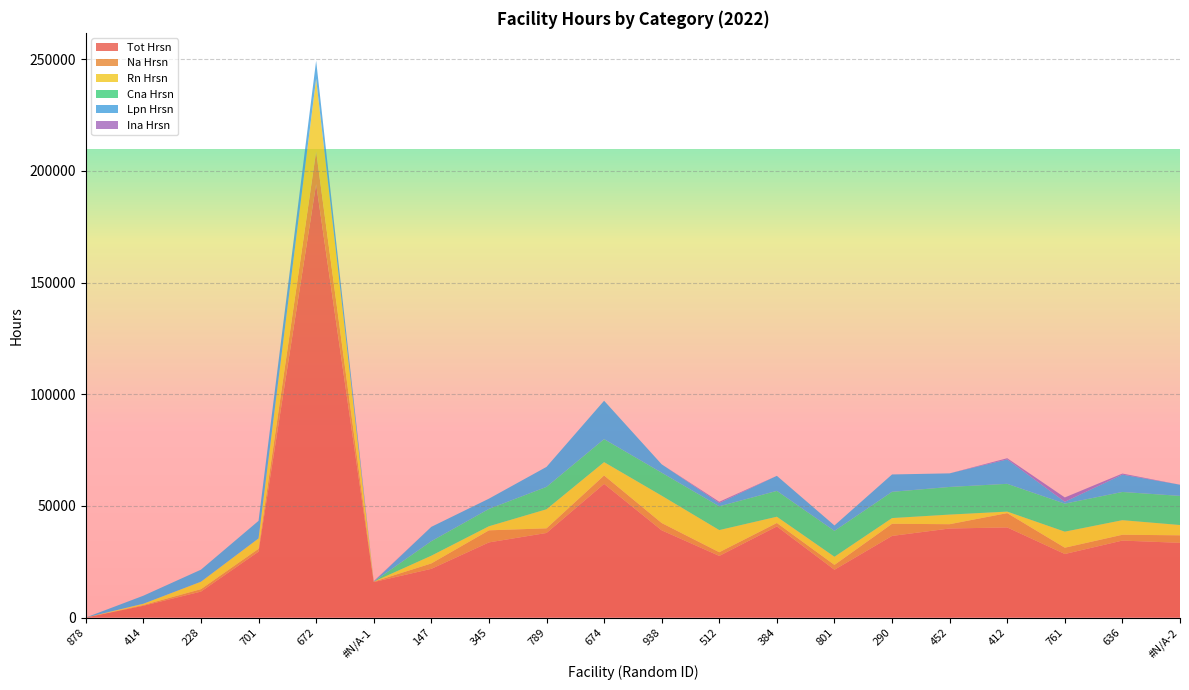

Reading left to right, list all the values displayed in this chart.

Tot Hrsn: 878=0	414=5264	228=11617	701=29502	672=194053	#N/A-1=15882	147=21799	345=33631	789=37862	674=59837	938=39043	512=27586	384=40791	801=21394	290=36539	452=39866	412=40341	761=28446	636=34453	#N/A-2=33445
Na Hrsn: 878=0	414=334	228=1089	701=1280	672=14610	#N/A-1=200	147=2418	345=5416	789=2080	674=3776	938=3277	512=1663	384=1542	801=2173	290=5440	452=1929	412=6420	761=2820	636=2612	#N/A-2=3381
Rn Hrsn: 878=0	414=577	228=3332	701=4651	672=32557	#N/A-1=0	147=3470	345=1826	789=8533	674=5977	938=12236	512=9915	384=2811	801=3649	290=2562	452=4304	412=671	761=7186	636=6529	#N/A-2=4602
Cna Hrsn: 878=0	414=0	228=0	701=0	672=0	#N/A-1=0	147=6501	345=7758	789=10039	674=10303	938=10308	512=10649	384=11572	801=11590	290=11752	452=12379	412=12444	761=12553	636=12634	#N/A-2=13044
Lpn Hrsn: 878=0	414=3595	228=5394	701=7865	672=8121	#N/A-1=0	147=6416	345=4591	789=8934	674=17182	938=3741	512=1433	384=6730	801=2419	290=7773	452=6080	412=10920	761=834	636=7773	#N/A-2=4998
Ina Hrsn: 878=0	414=0	228=0	701=0	672=0	#N/A-1=200	147=0	345=0	789=0	674=0	938=0	512=592	384=0	801=0	290=0	452=0	412=540	761=1935	636=470	#N/A-2=0